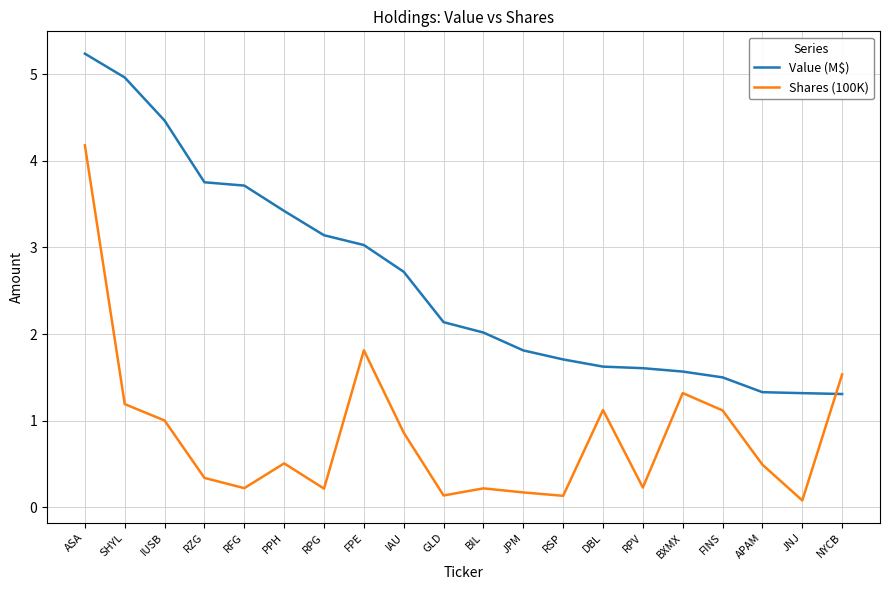

What is the difference between the Shares (100K) values at ASA and NYCB?

2.6